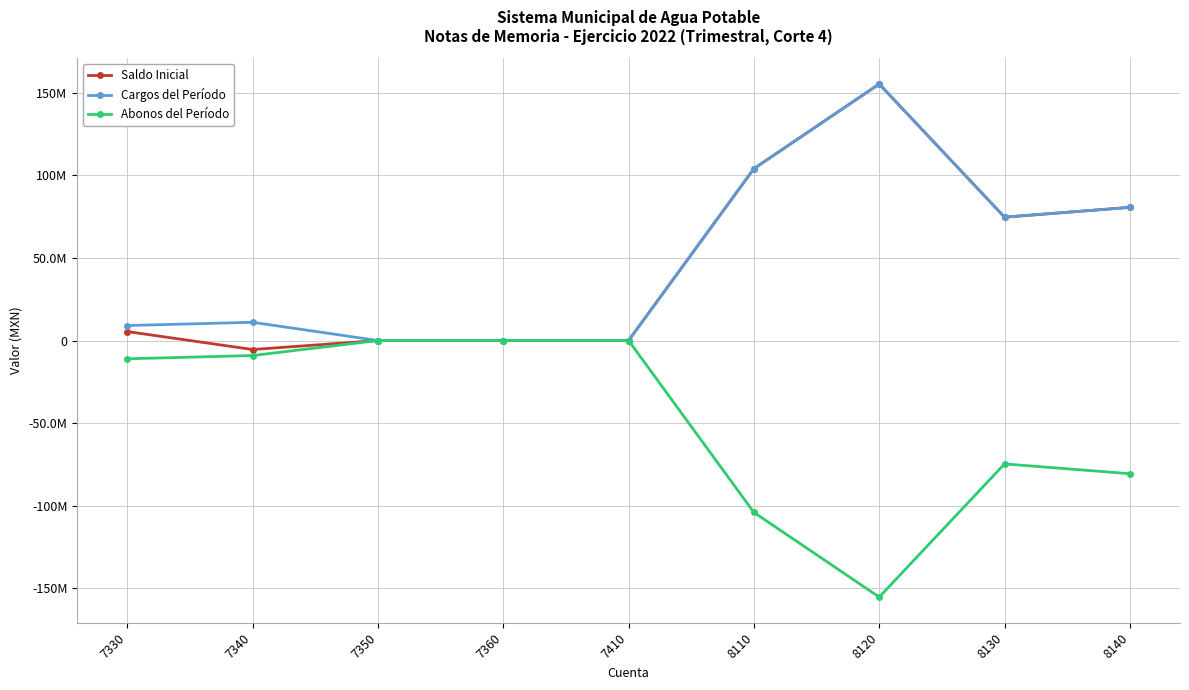

What is the maximum value for Cargos del Período?

155370244.0